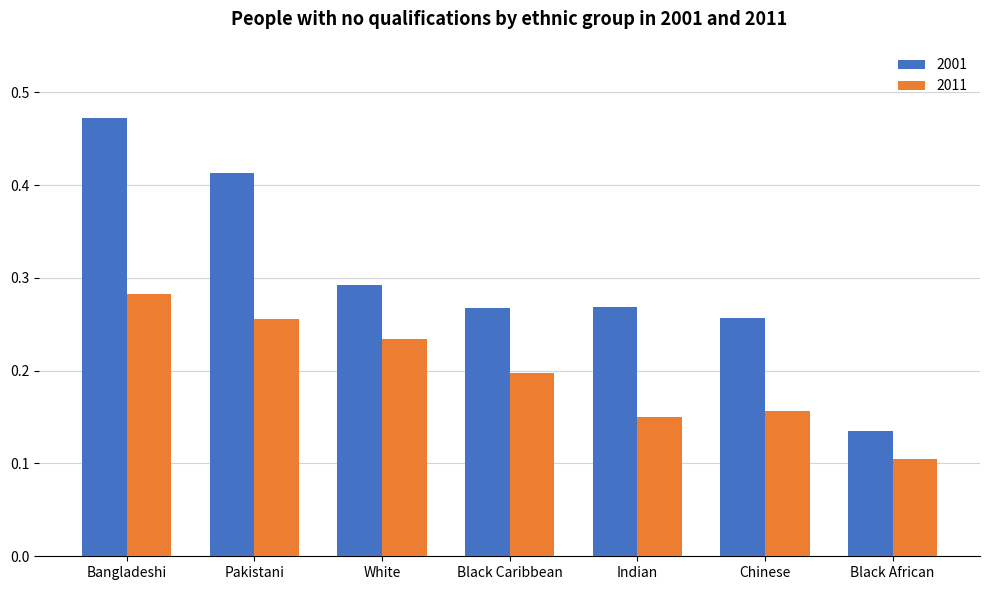

At which label is 2001 closest to 0?

Black African